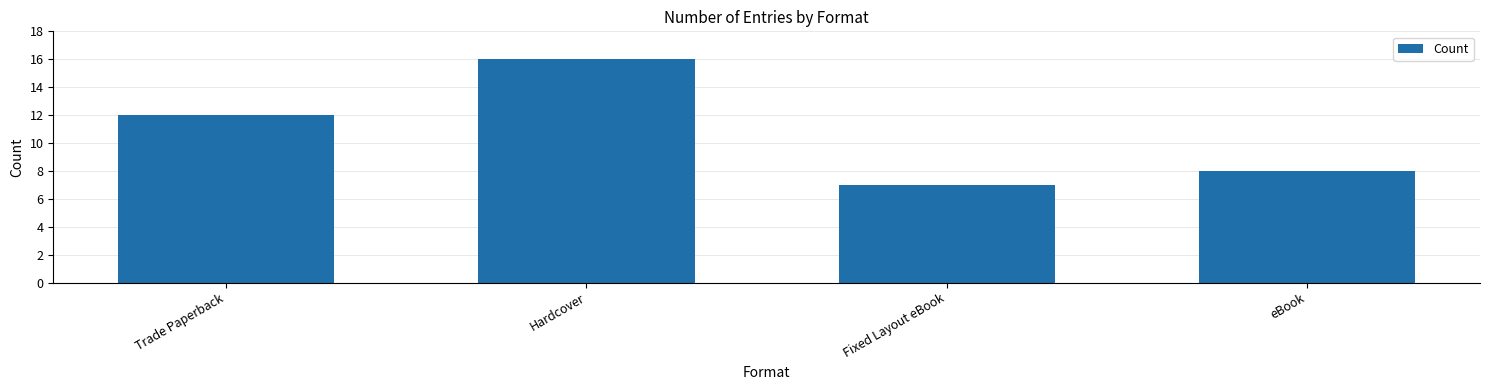

Is it true that the value at Fixed Layout eBook is 2?

False